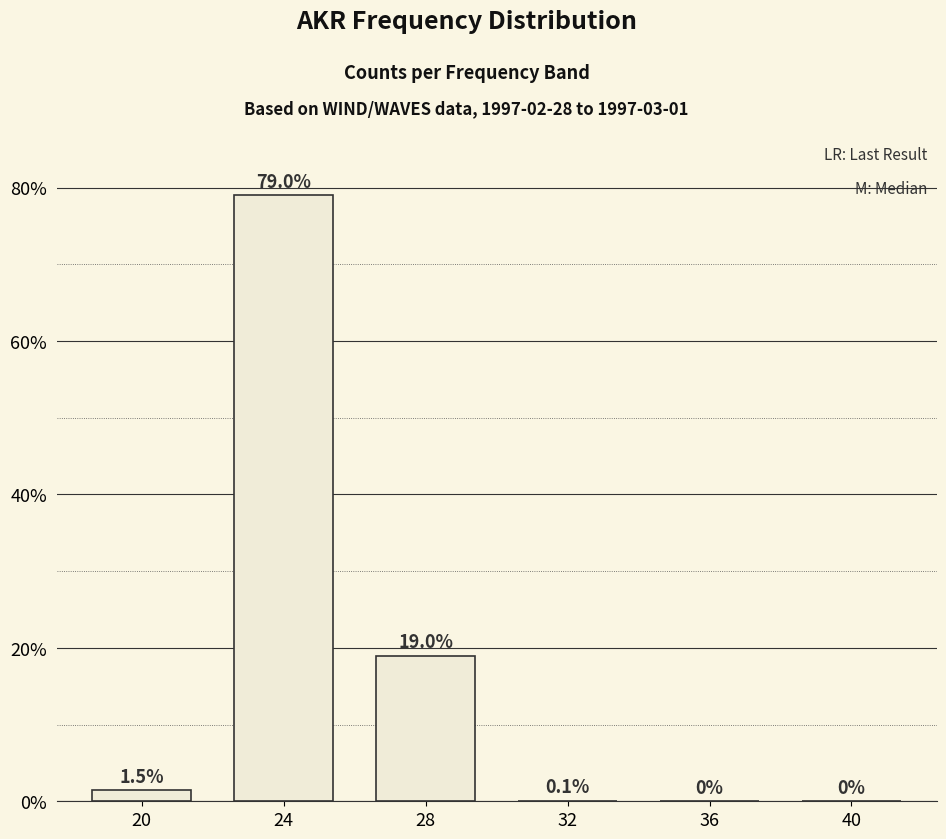

What is the sum of all values?

99.6